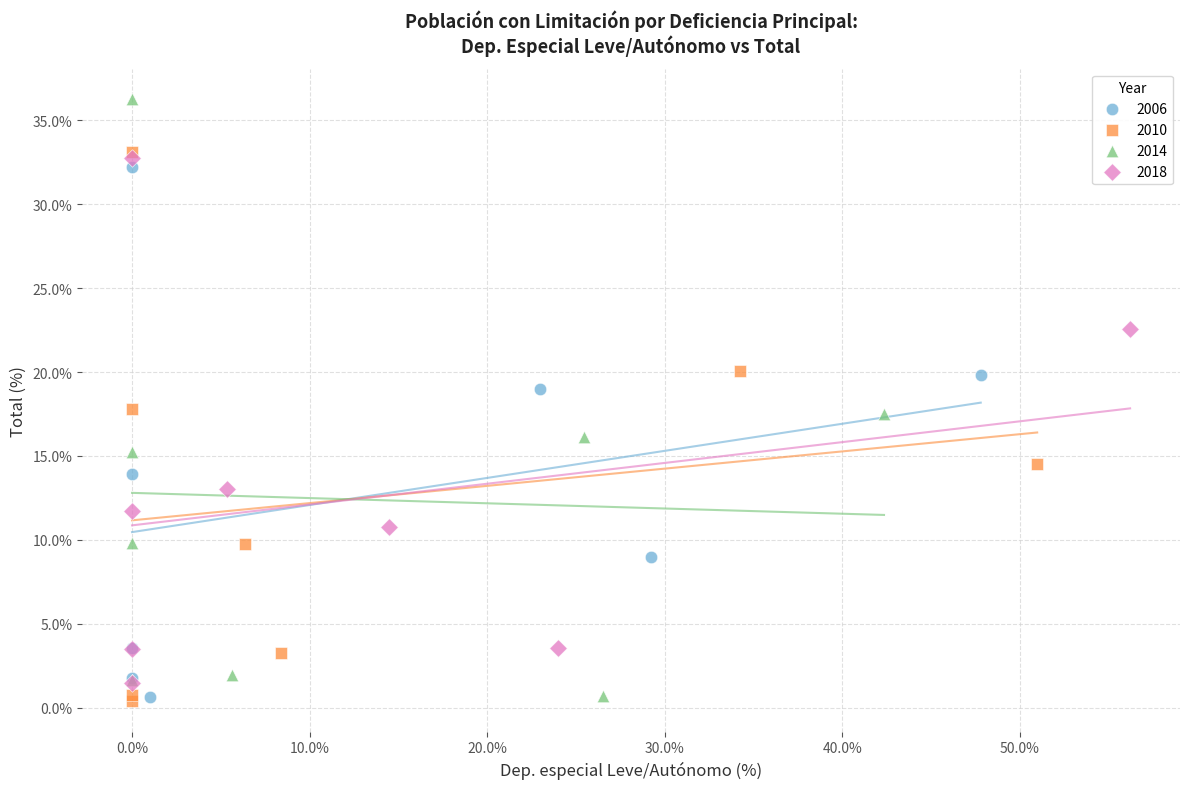

Which series has the largest Y range (max minus min)?

2014